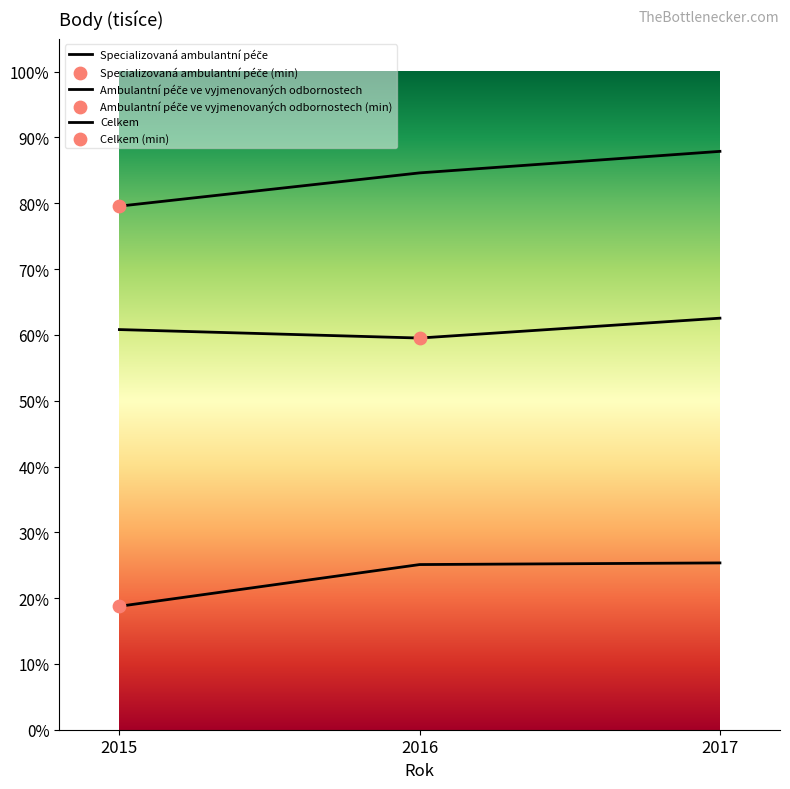

Is this an area chart (filled region under the line)?

No